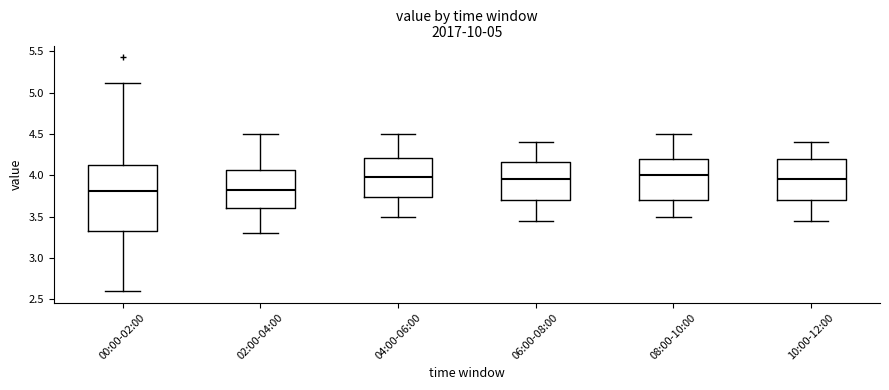

Reading left to right, read every box against the y-axis: the position of its median line, the range the box covers, and the ends of its whiskers. The values are not printed on the chart, so give them approximately, as read against the axis.

00:00-02:00: median 3.80, box 3.30 to 4.10, whiskers 2.60 to 5.10
02:00-04:00: median 3.85, box 3.60 to 4.05, whiskers 3.30 to 4.50
04:00-06:00: median 4.00, box 3.75 to 4.20, whiskers 3.50 to 4.50
06:00-08:00: median 3.95, box 3.70 to 4.15, whiskers 3.45 to 4.40
08:00-10:00: median 4.00, box 3.70 to 4.20, whiskers 3.50 to 4.50
10:00-12:00: median 3.95, box 3.70 to 4.20, whiskers 3.45 to 4.40